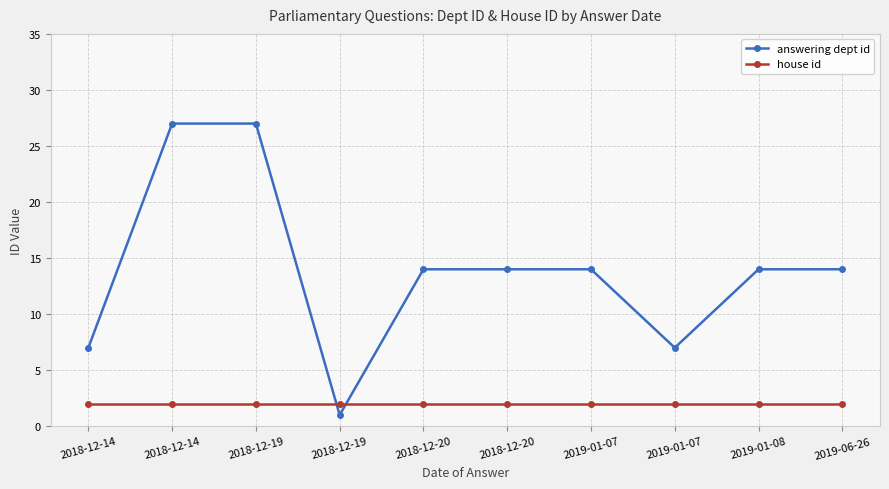

How many lines are shown in the chart?

2